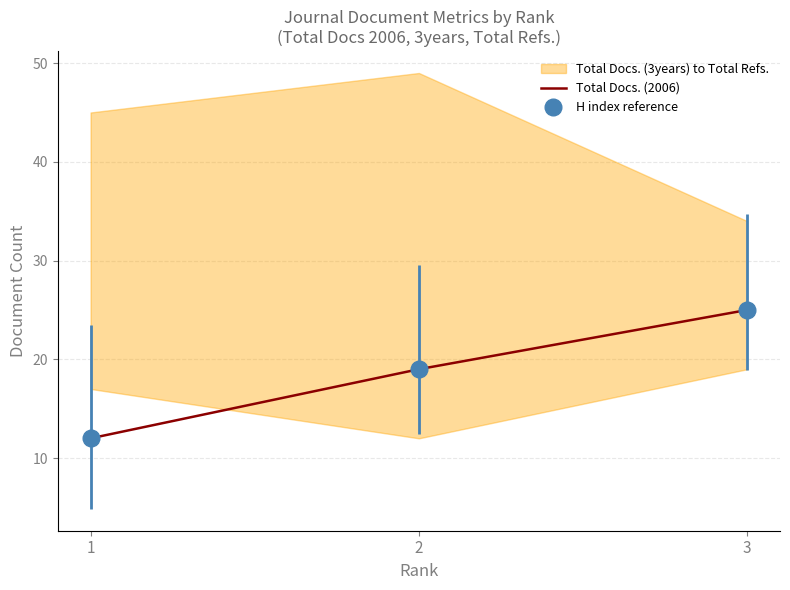

Does the chart display data point markers on the line(s)?

No